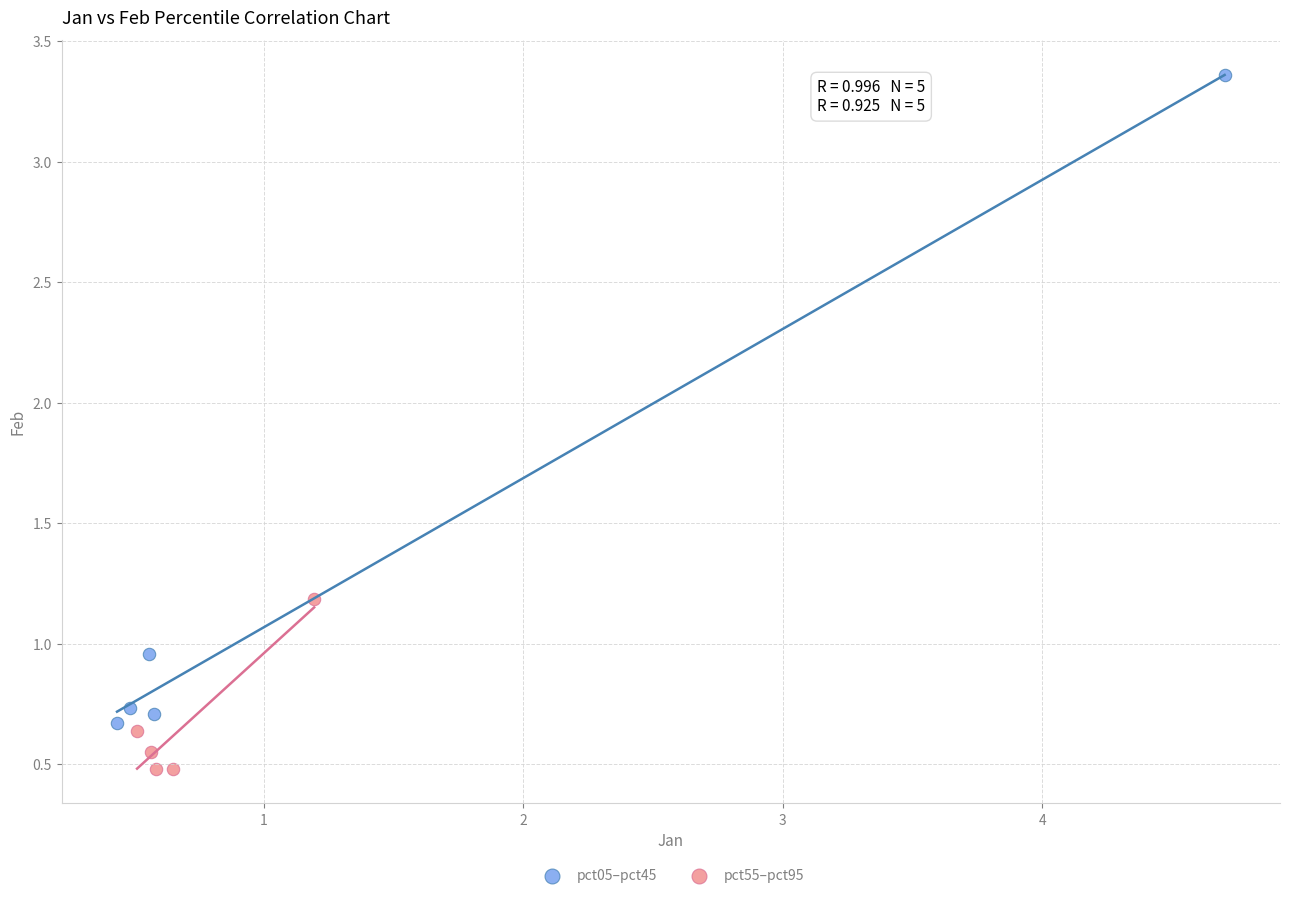

Which series reaches the minimum Y coordinate?

pct55–pct95